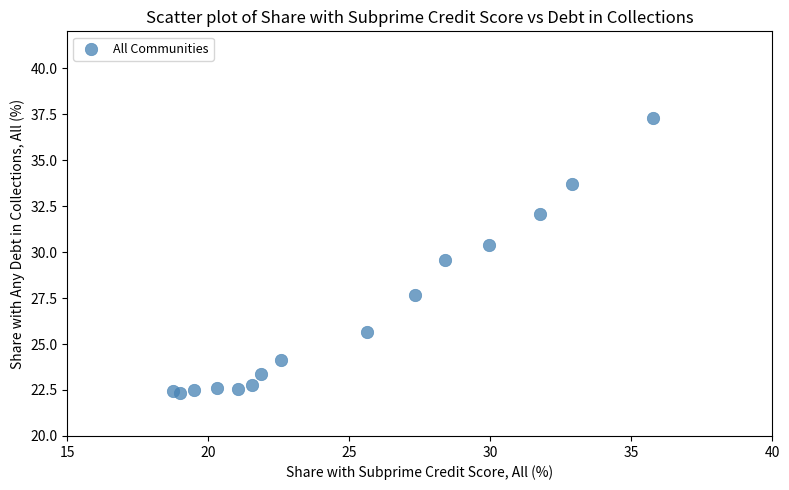

What Y value in the scatter plot is closest to 29?

29.6